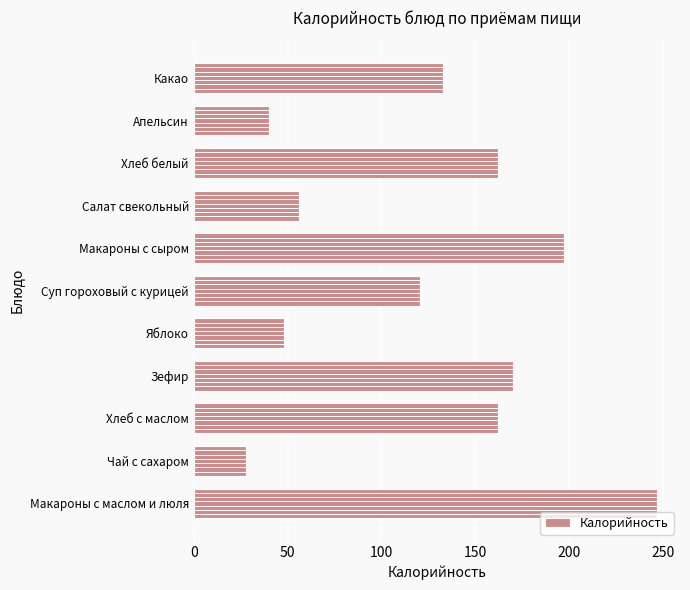

True or false: the data shows 14.2 at Яблоко.

False